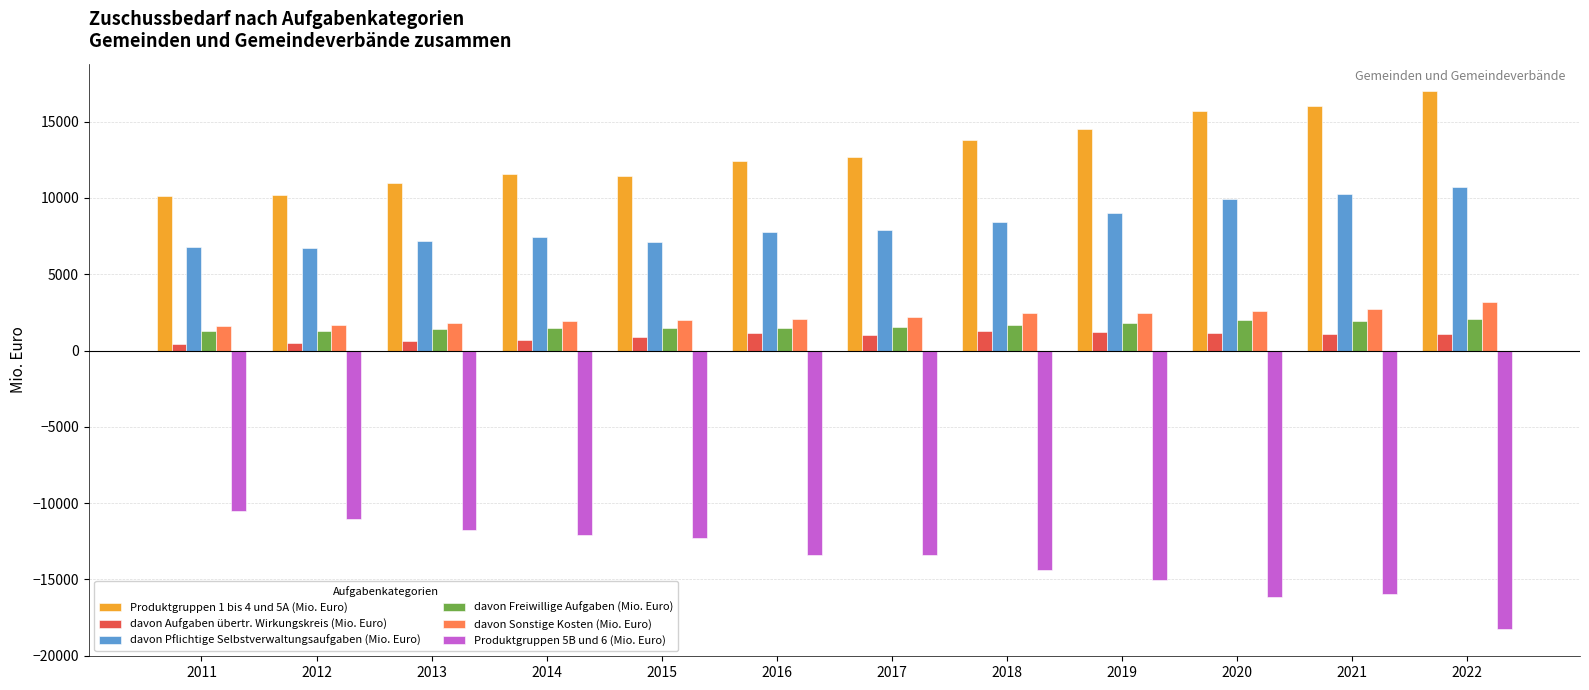

Which label corresponds to the smallest value in the chart?

2022